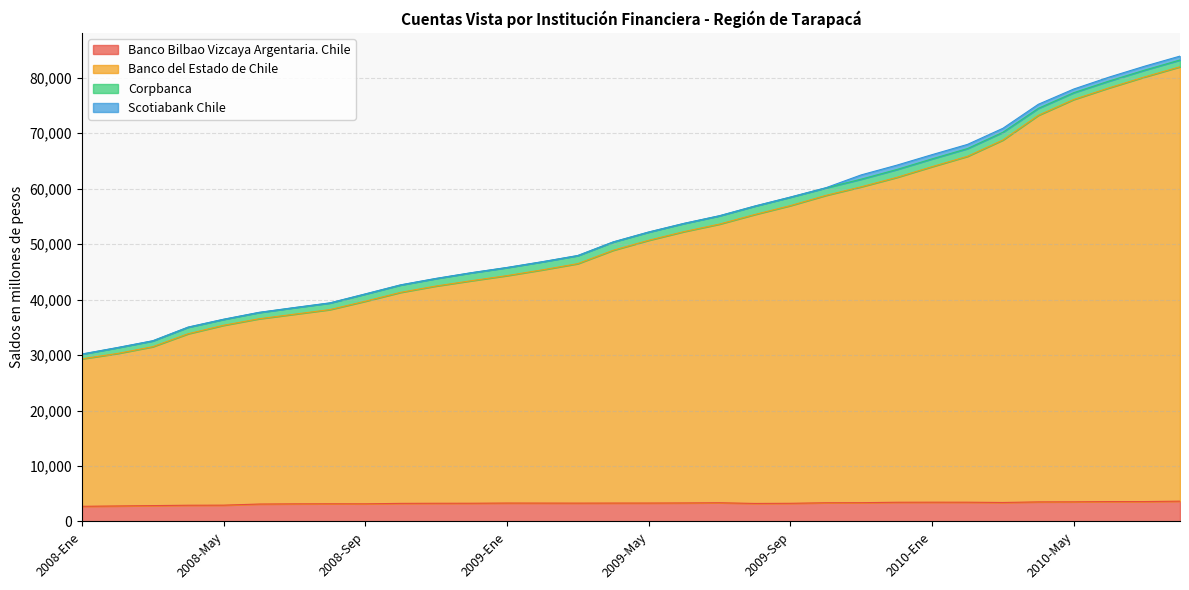

How many interior local valleys does the Banco Bilbao Vizcaya Argentaria. Chile series have?

4